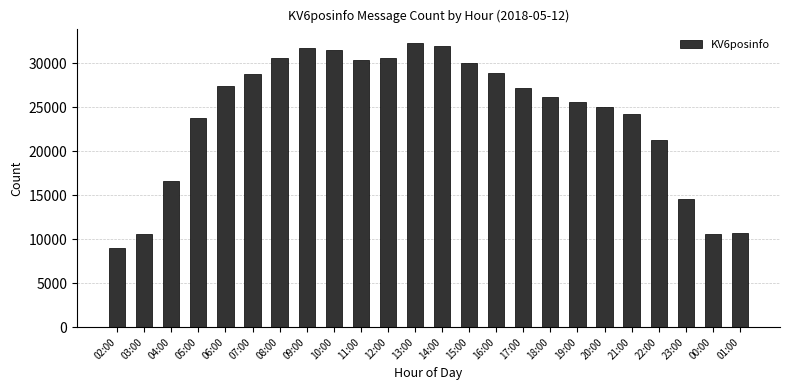

At which category does the chart reach its minimum across all series?

02:00